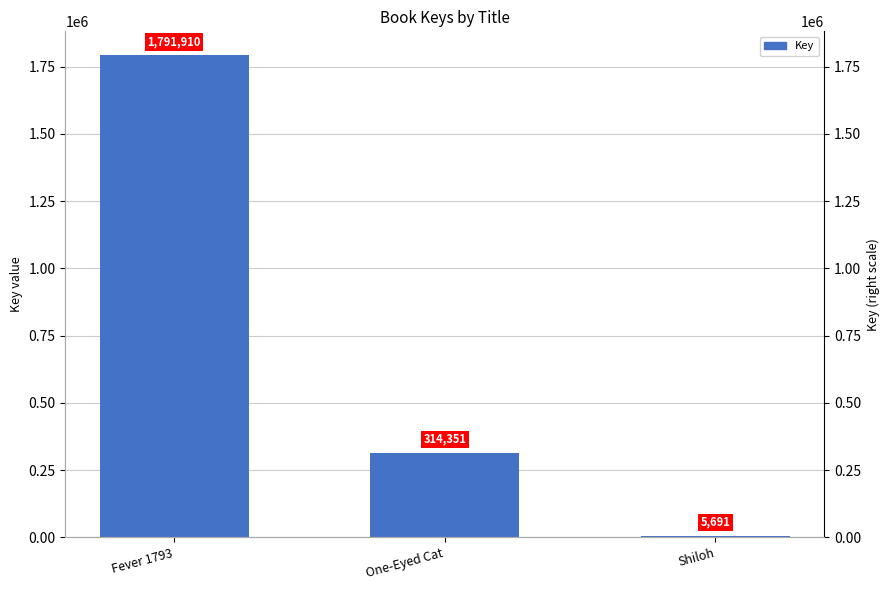

What is the difference between the values at One-Eyed Cat and Shiloh?

308660